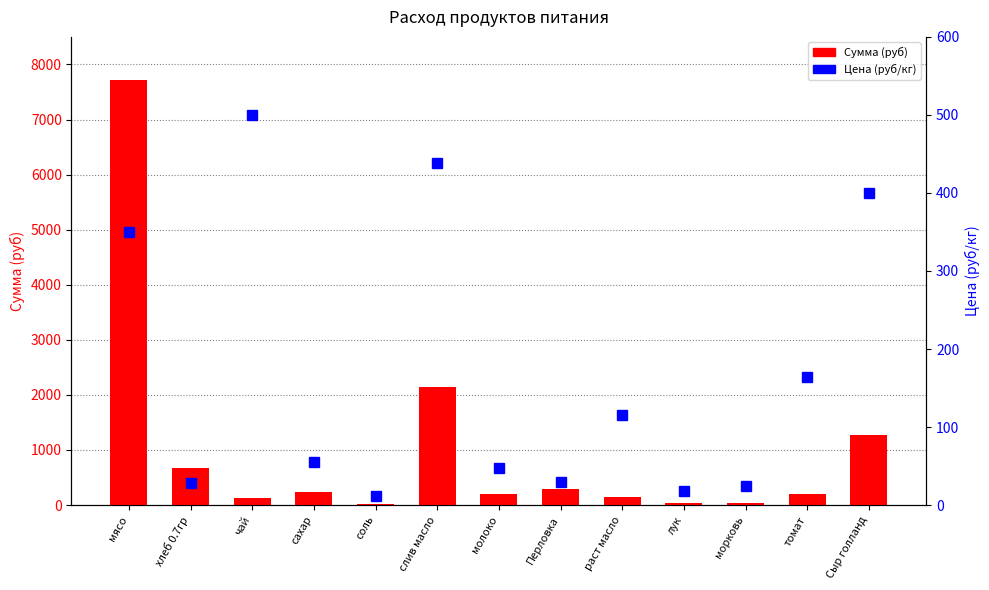

What is the smallest value displayed?

11.8